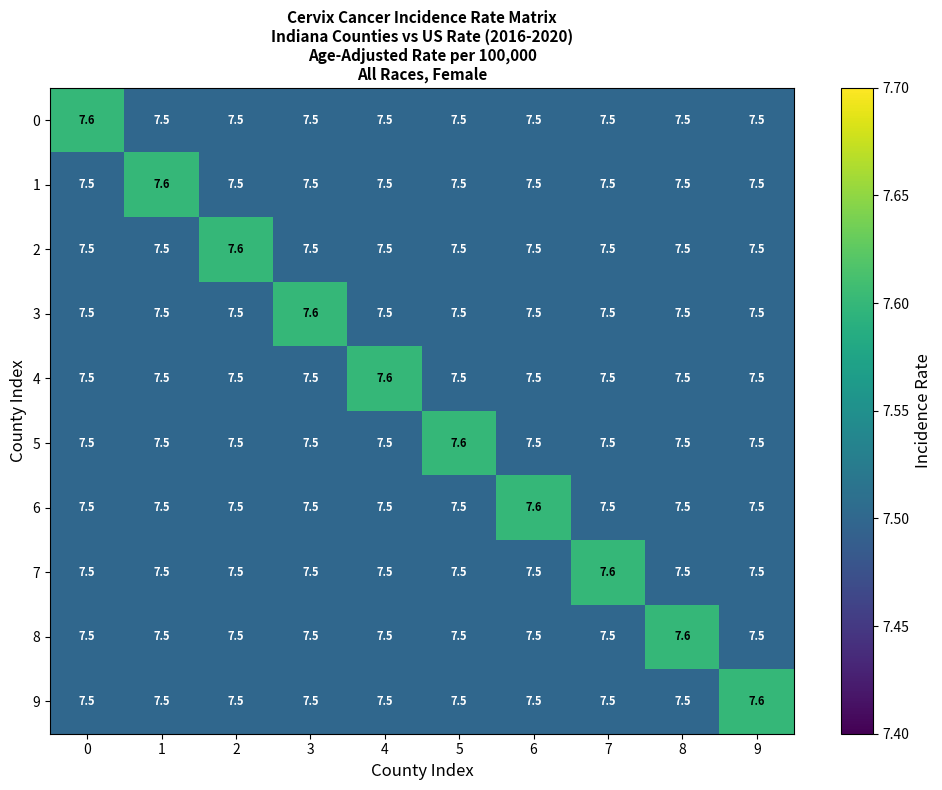

What is the minimum value shown in the chart?

7.5